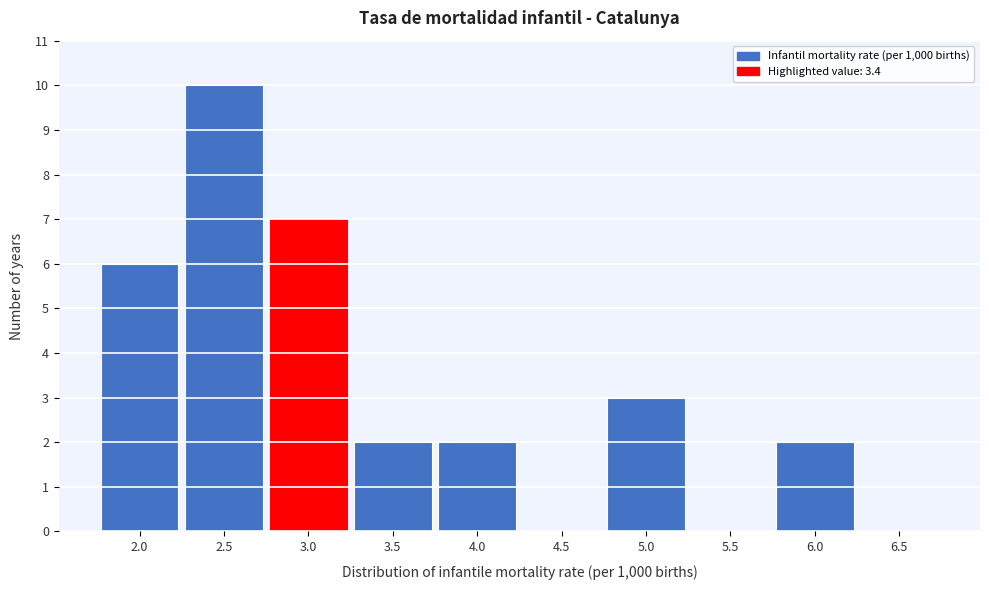

Reading right to left, extract all data points from this chart.

6.5=0	6.0=2	5.5=0	5.0=3	4.5=0	4.0=2	3.5=2	3.0=7	2.5=10	2.0=6